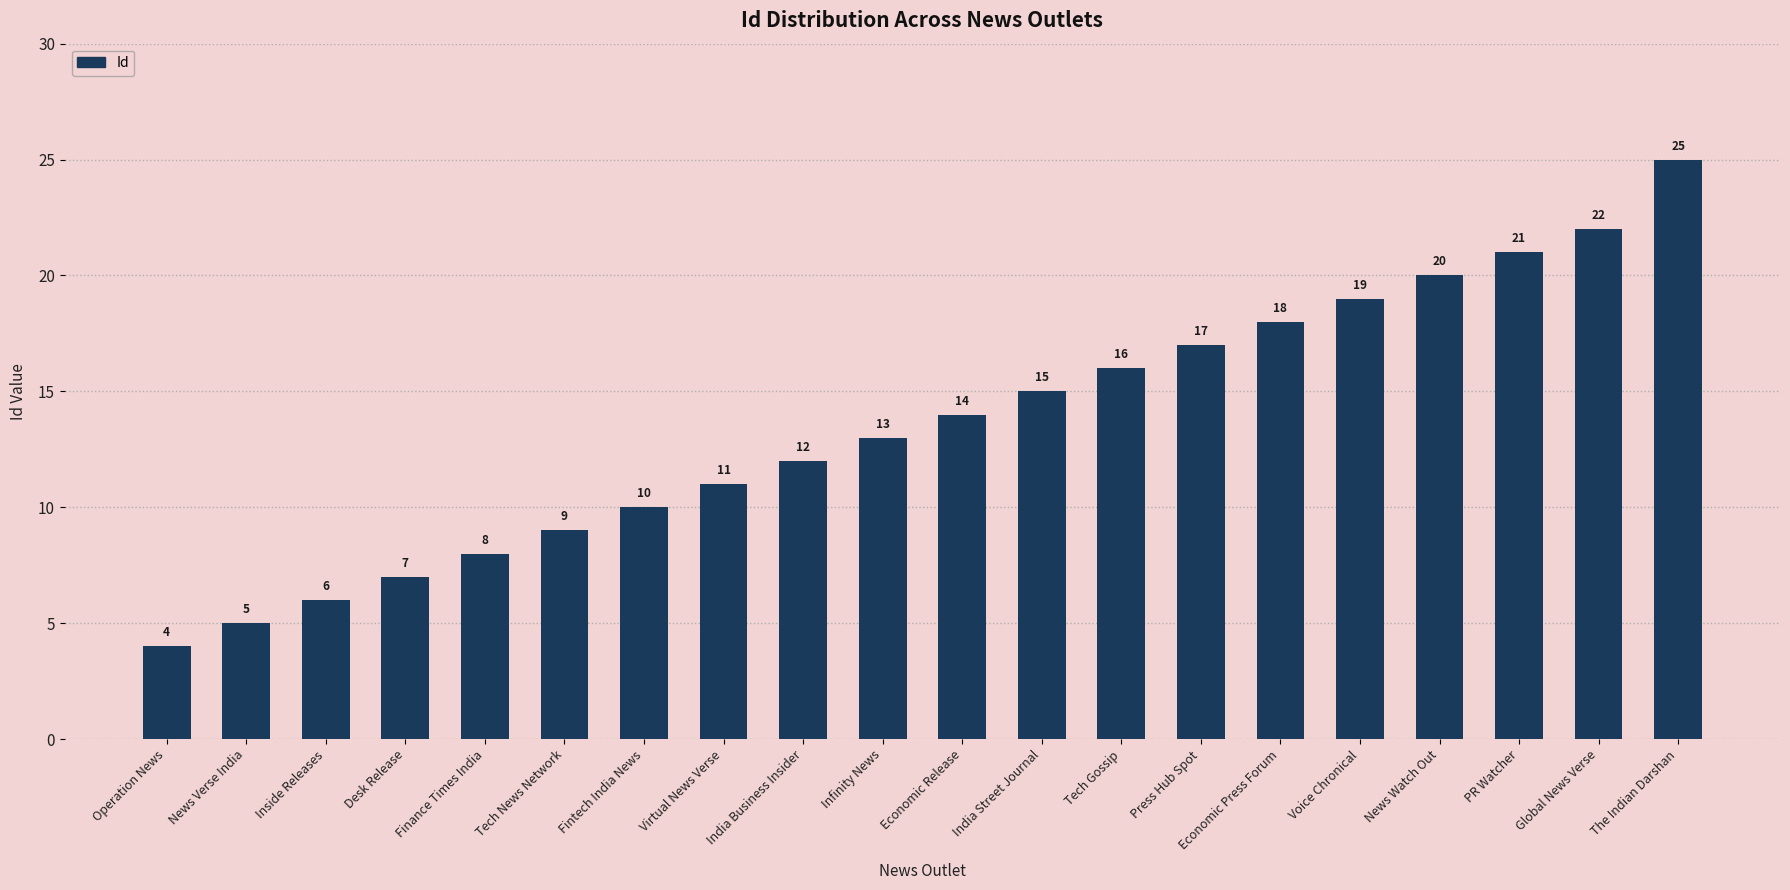

What position from the right is Inside Releases?

18